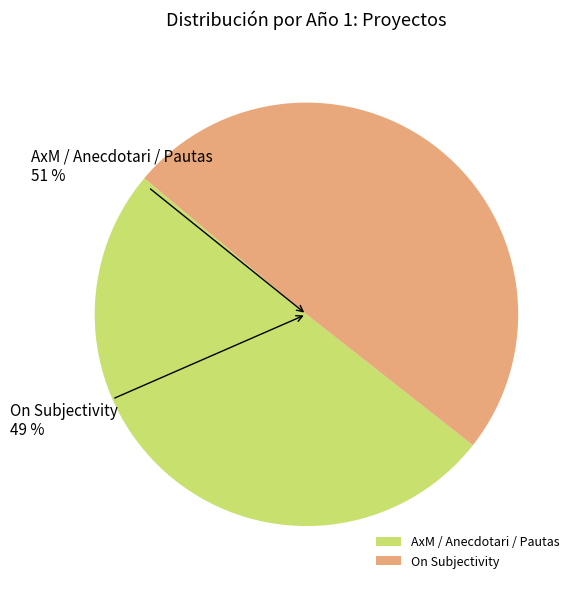

Does On Subjectivity represent more than half of the total?

No